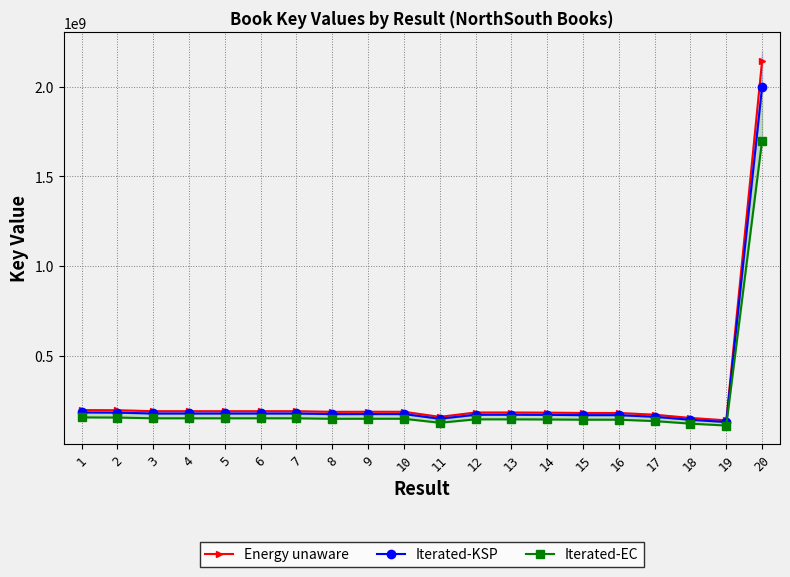

What is the value of the Iterated-EC point at the 7th from the left?

151797032.2